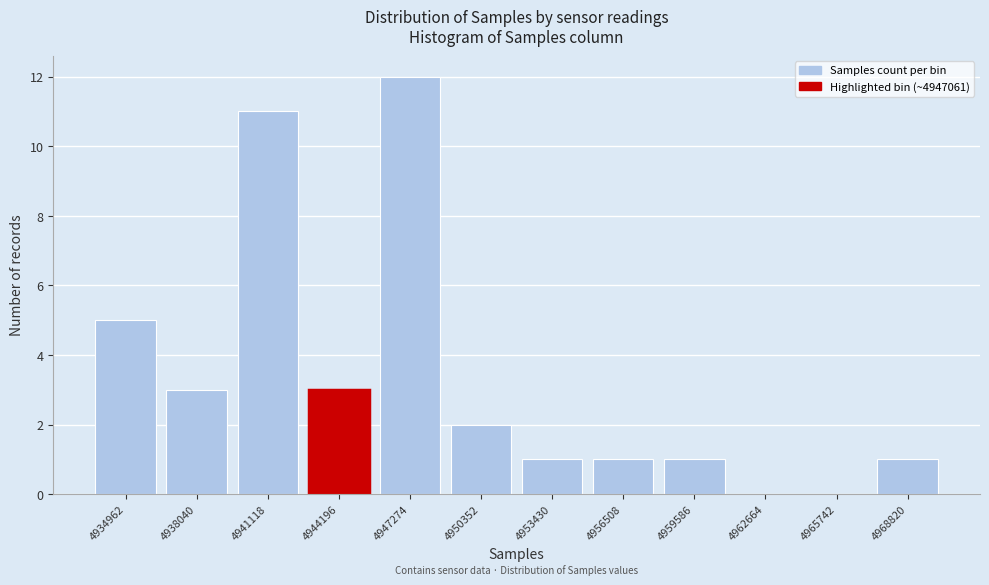

Reading left to right, what are all the values shown in this chart?

4934962=5	4938040=3	4941118=11	4944196=3	4947274=12	4950352=2	4953430=1	4956508=1	4959586=1	4962664=0	4965742=0	4968820=1